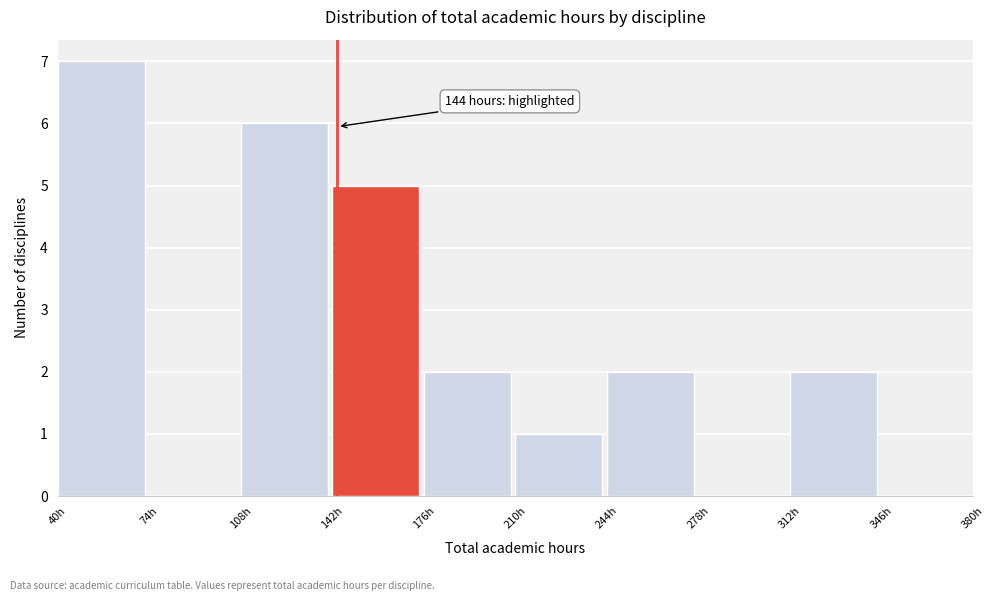

Which range on the x-axis has the tallest bar?

40 to 74